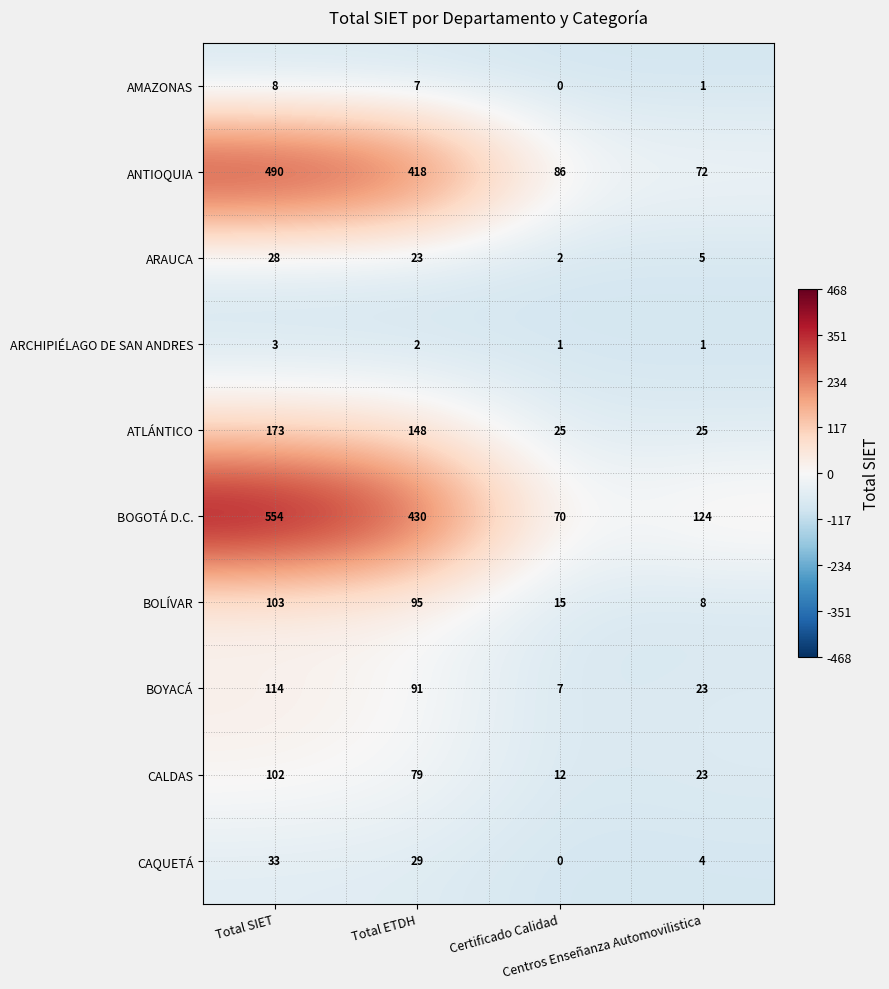

What is the average value of the AMAZONAS series?

4